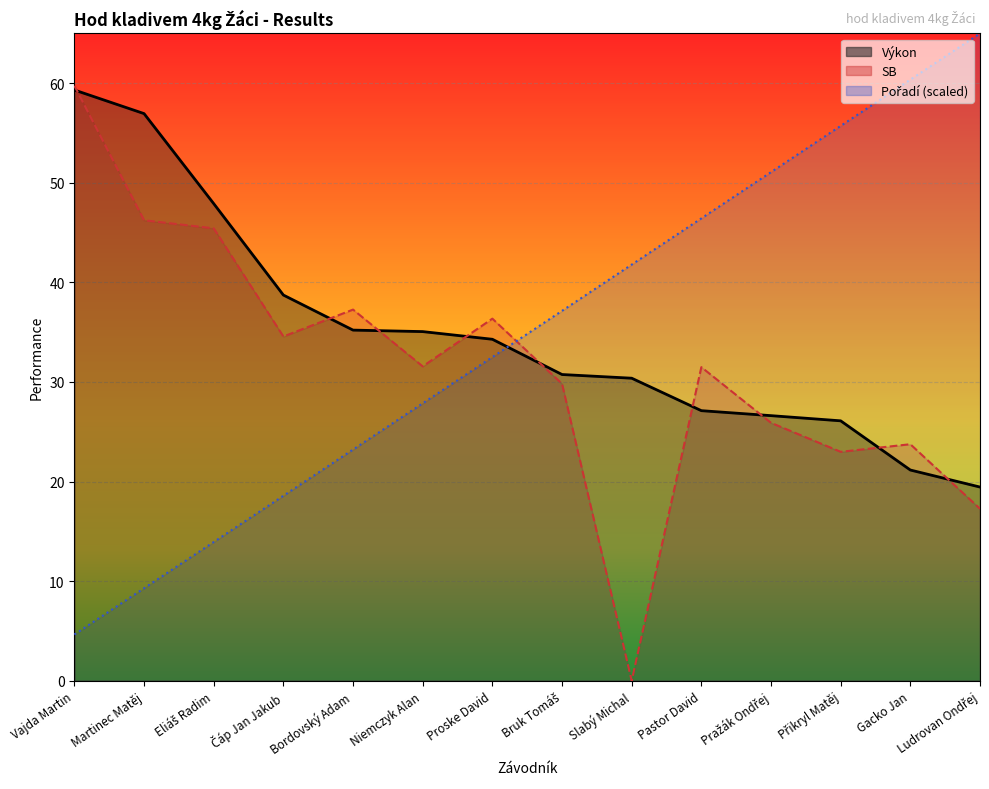

Reading left to right, extract all data points from this chart.

Výkon: Vajda Martin=59.3	Martinec Matěj=57.0	Eliáš Radim=47.9	Čáp Jan Jakub=38.7	Bordovský Adam=35.2	Niemczyk Alan=35.1	Proske David=34.3	Bruk Tomáš=30.8	Slabý Michal=30.4	Pastor David=27.1	Pražák Ondřej=26.6	Přikryl Matěj=26.1	Gacko Jan=21.2	Ludrovan Ondřej=19.4
SB: Vajda Martin=59.8	Martinec Matěj=46.2	Eliáš Radim=45.4	Čáp Jan Jakub=34.6	Bordovský Adam=37.3	Niemczyk Alan=31.6	Proske David=36.4	Bruk Tomáš=29.8	Slabý Michal=0.0	Pastor David=31.5	Pražák Ondřej=25.9	Přikryl Matěj=23.0	Gacko Jan=23.8	Ludrovan Ondřej=17.3
Pořadí: Vajda Martin=4.6	Martinec Matěj=9.3	Eliáš Radim=13.9	Čáp Jan Jakub=18.6	Bordovský Adam=23.2	Niemczyk Alan=27.9	Proske David=32.5	Bruk Tomáš=37.1	Slabý Michal=41.8	Pastor David=46.4	Pražák Ondřej=51.1	Přikryl Matěj=55.7	Gacko Jan=60.4	Ludrovan Ondřej=65.0